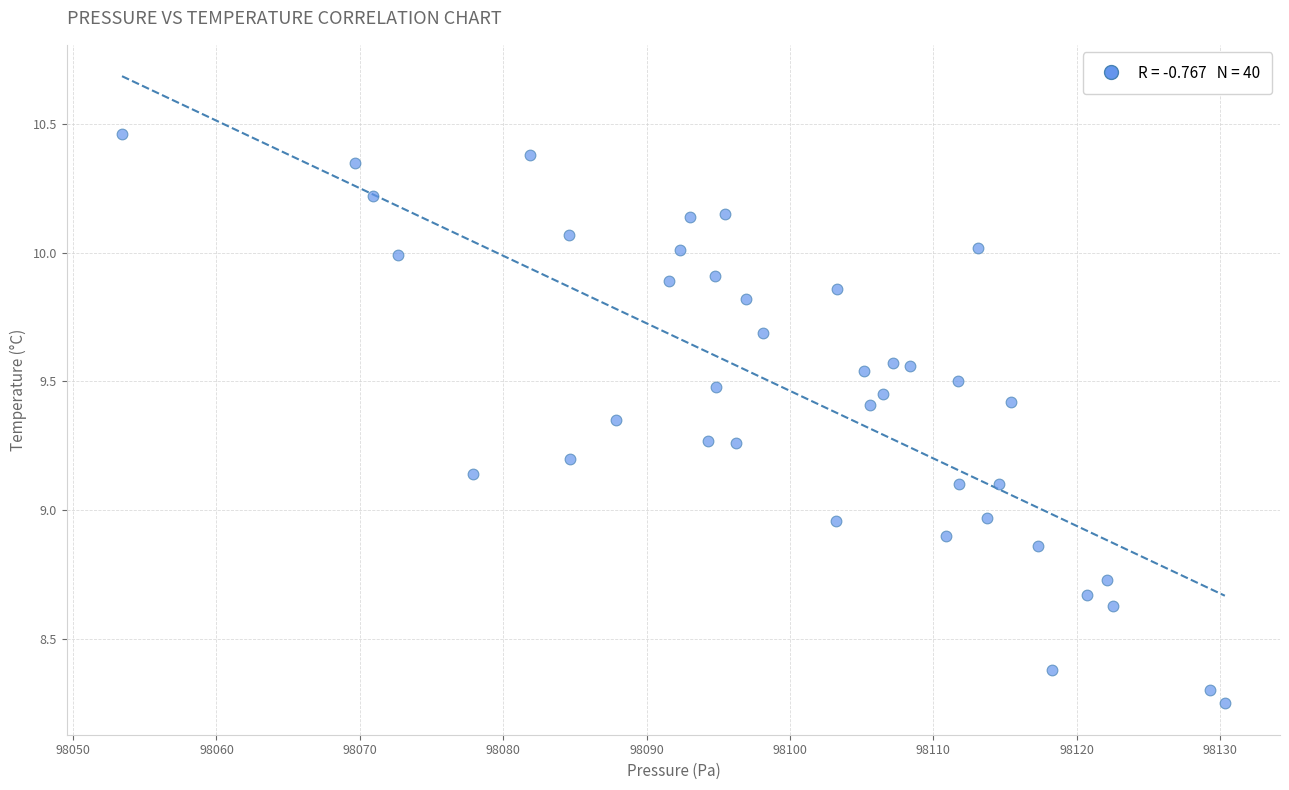

What is the range of Y values (max minus min)?

2.2